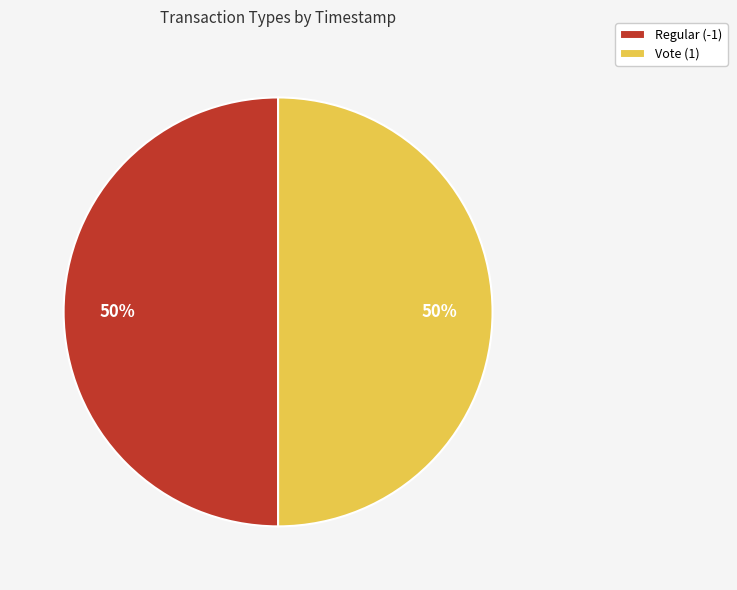

The Regular (-1) slice represents 62% of the pie. True or false?

False